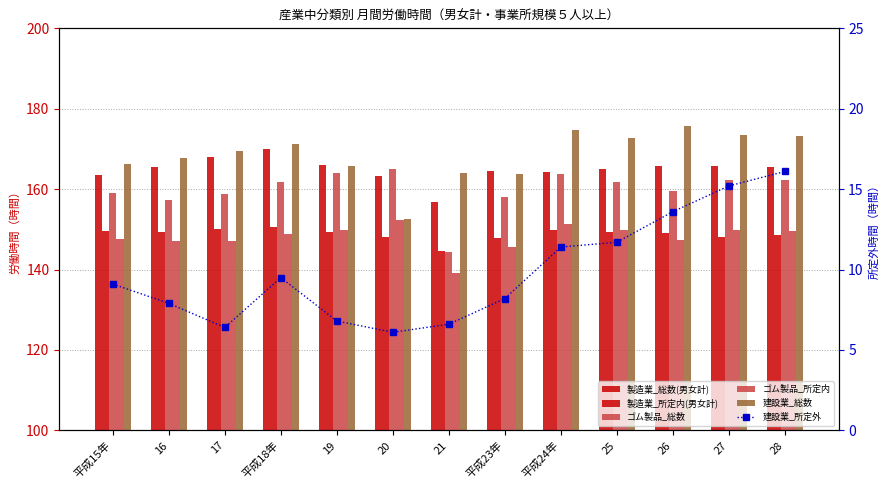

At which label is 製造業_所定内(男女計) closest to 147?

平成23年